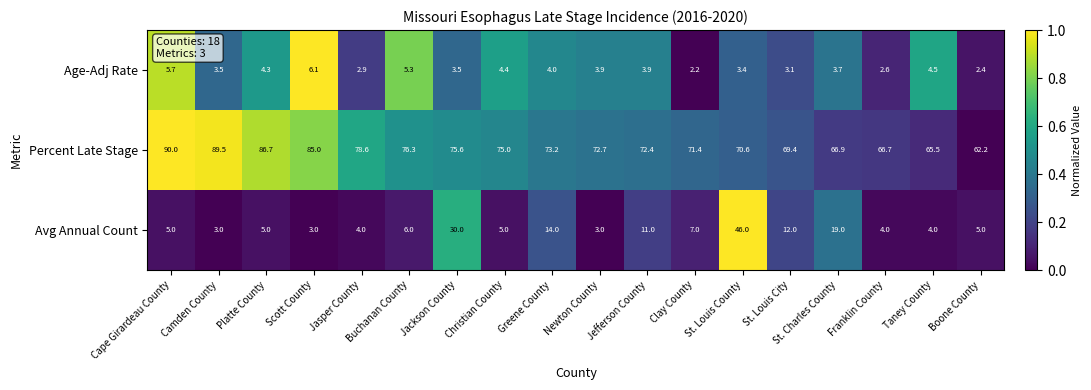

At which label does Percent Late Stage first exceed 73?

Cape Girardeau County